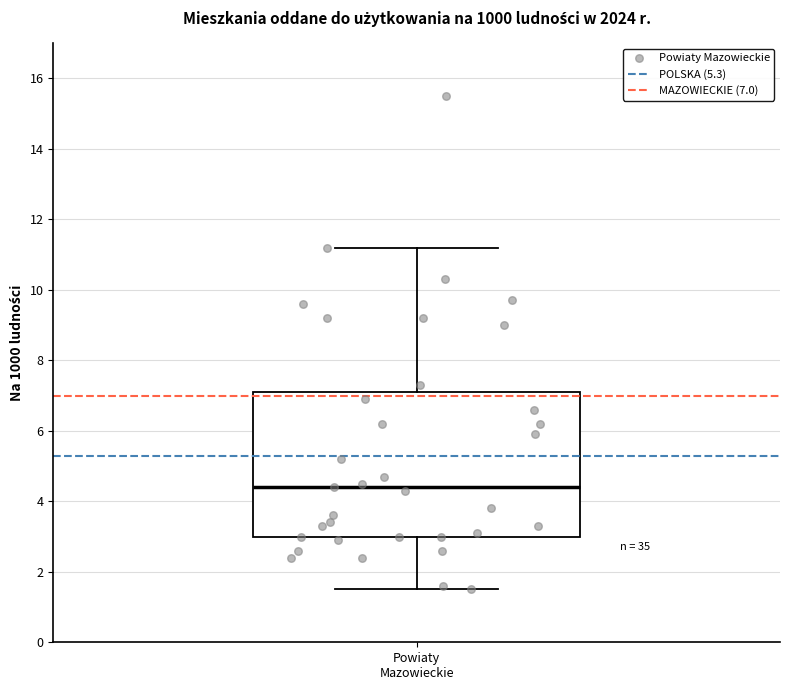

Transcribe this box plot: give where the median line is, the range the box spans, and where the two whiskers end, as read against the y-axis. The values are not printed on the chart, so give them approximately, as read against the axis.

median 4.4, box 3.0 to 7.2, whiskers 1.6 to 11.2